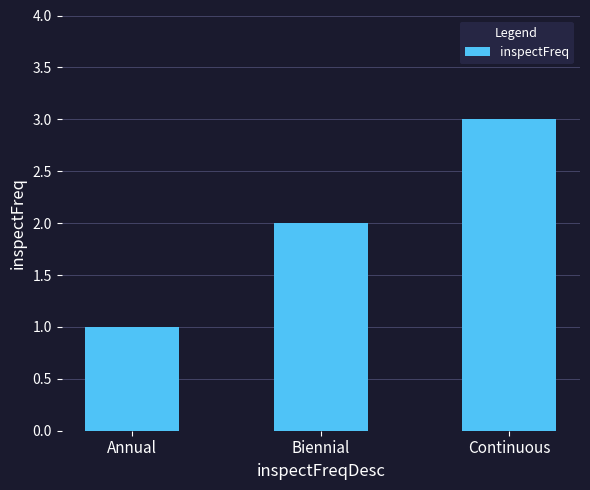

What is the value of the 2nd bar from the left?

2